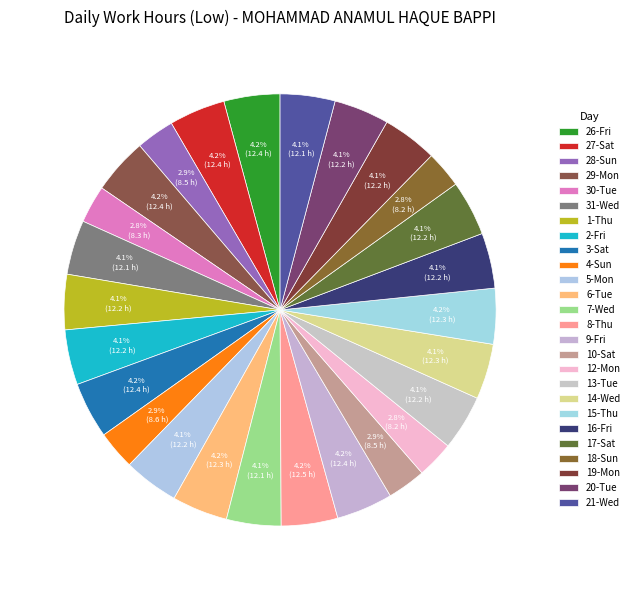

What is the smallest slice in the pie chart?

18-Sun